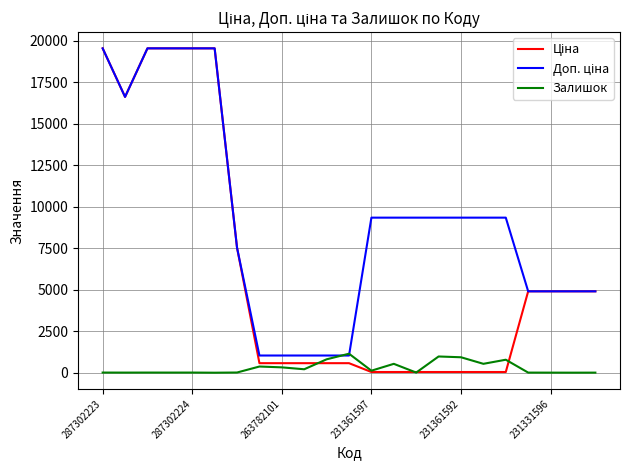

What is the greatest value displayed?

19542.7